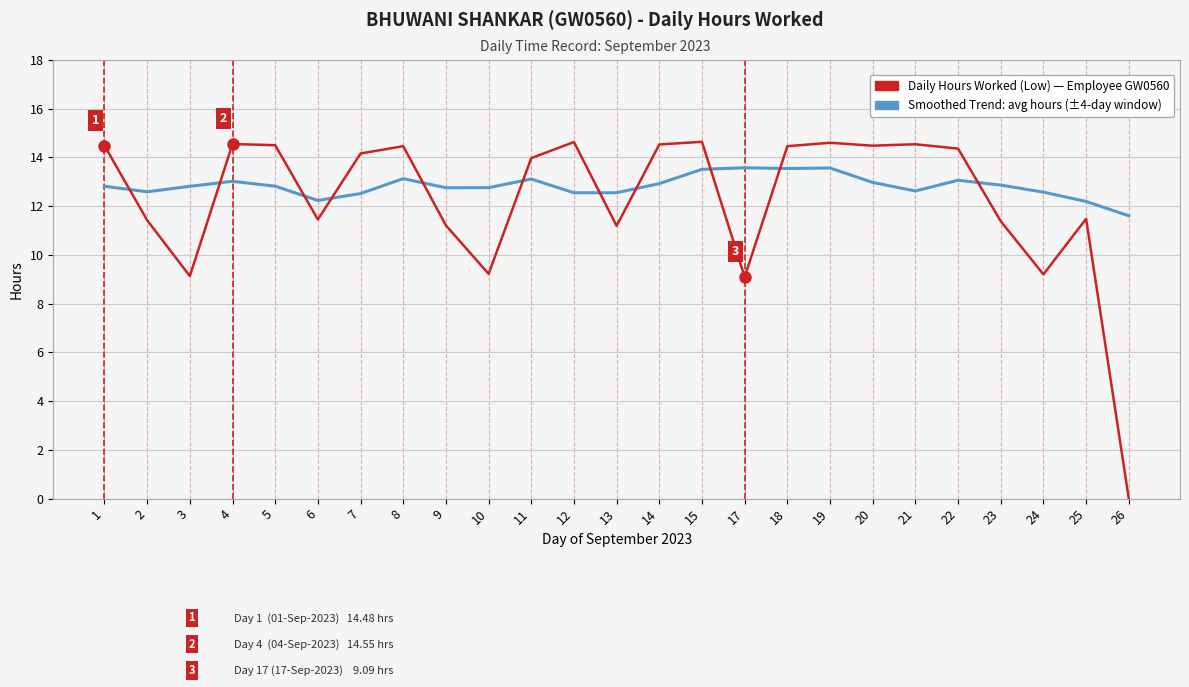

What is the difference between the highest and lowest values at 14?

1.6